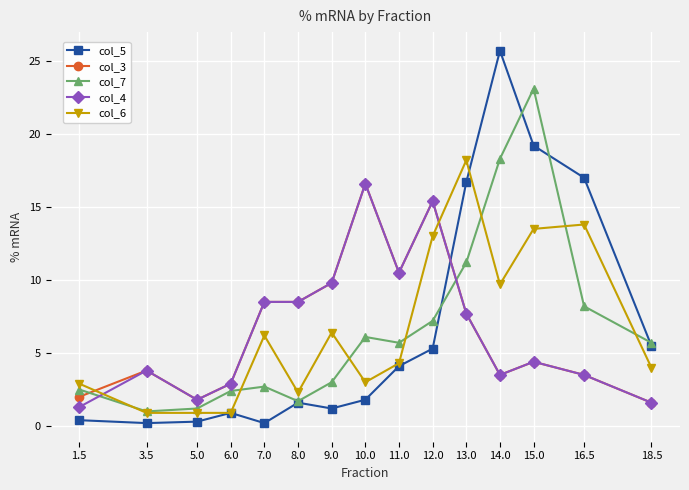

What are all the series names shown in the legend?

col_5, col_3, col_7, col_4, col_6